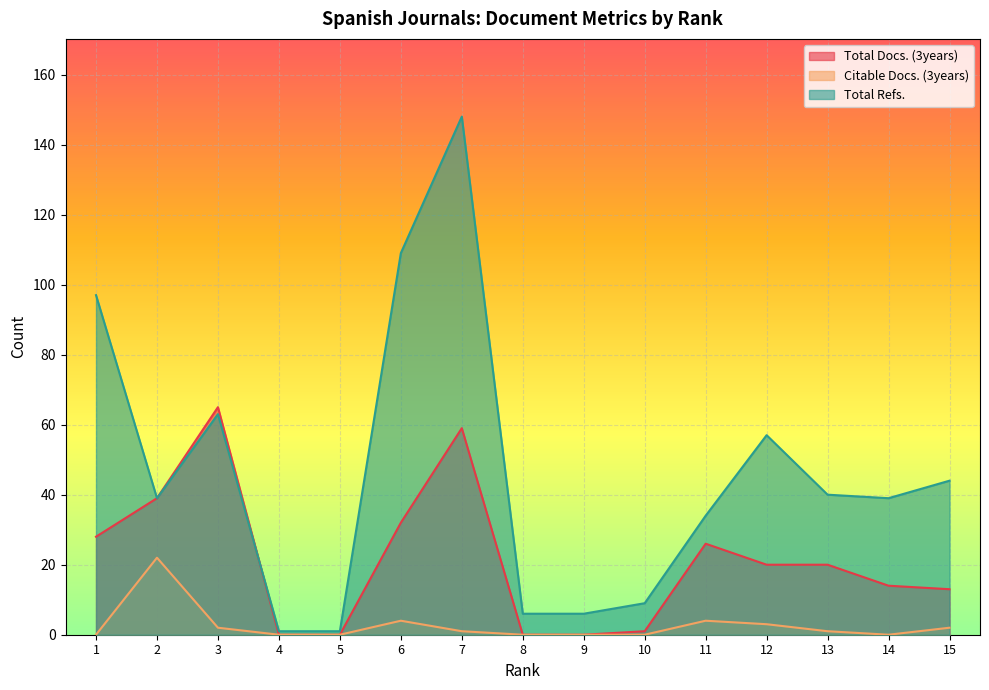

Which series has the largest total across all categories?

Total Refs.